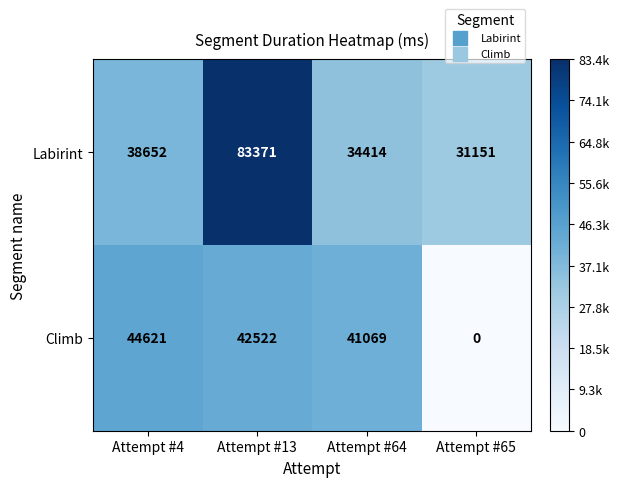

How many distinct data groups are displayed?

2